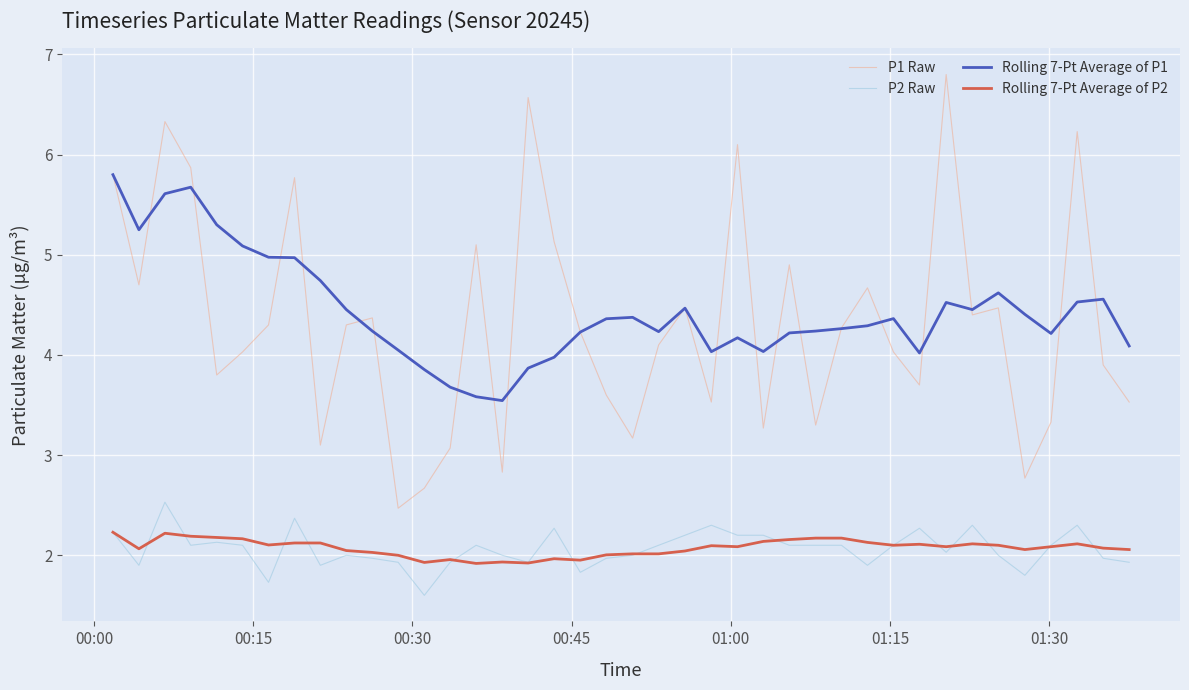

What is the minimum value for P2 Raw?

1.6